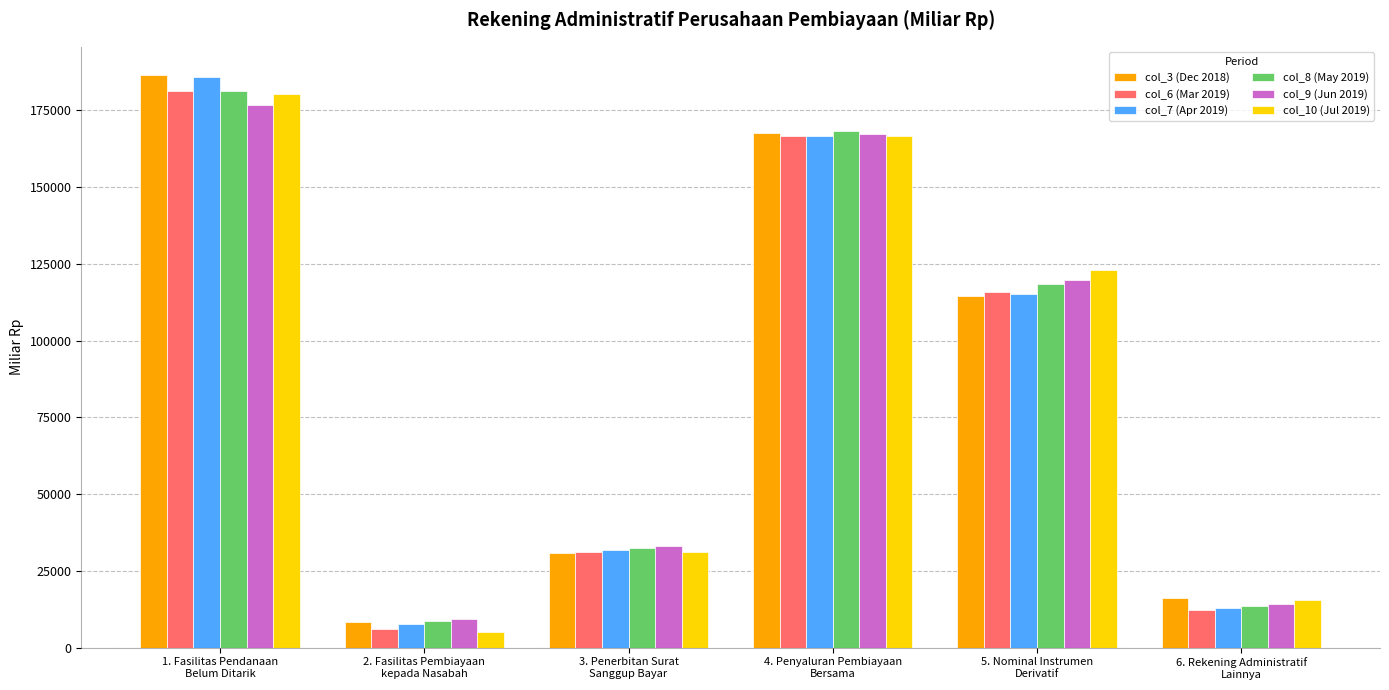

The col_7 (Apr 2019) series shows 31665.7 at 3. Penerbitan Surat
Sanggup Bayar. True or false?

True